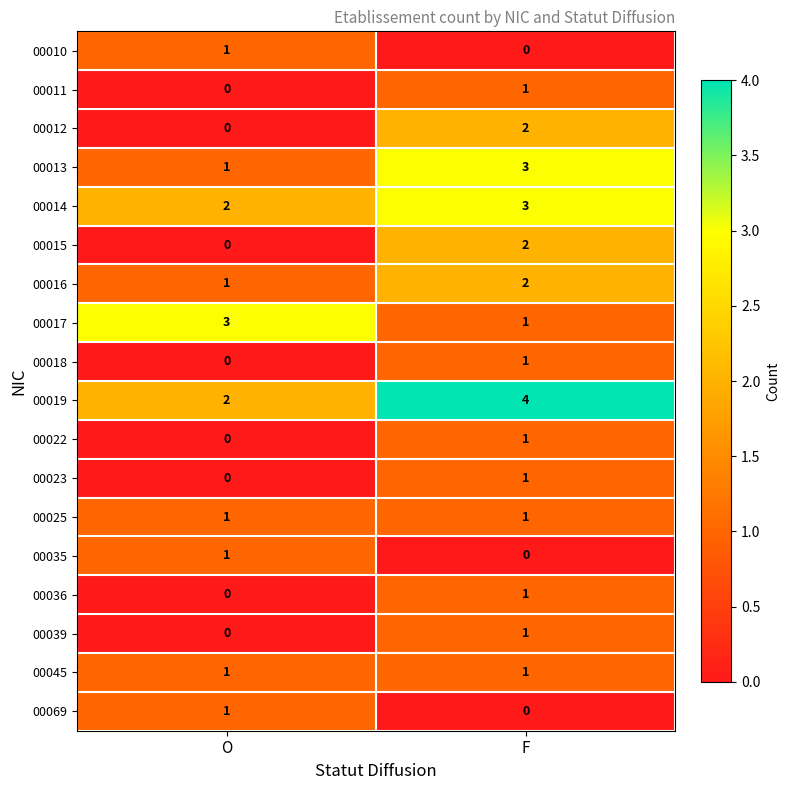

List the labels in order of 00015 value, largest first.

F, O